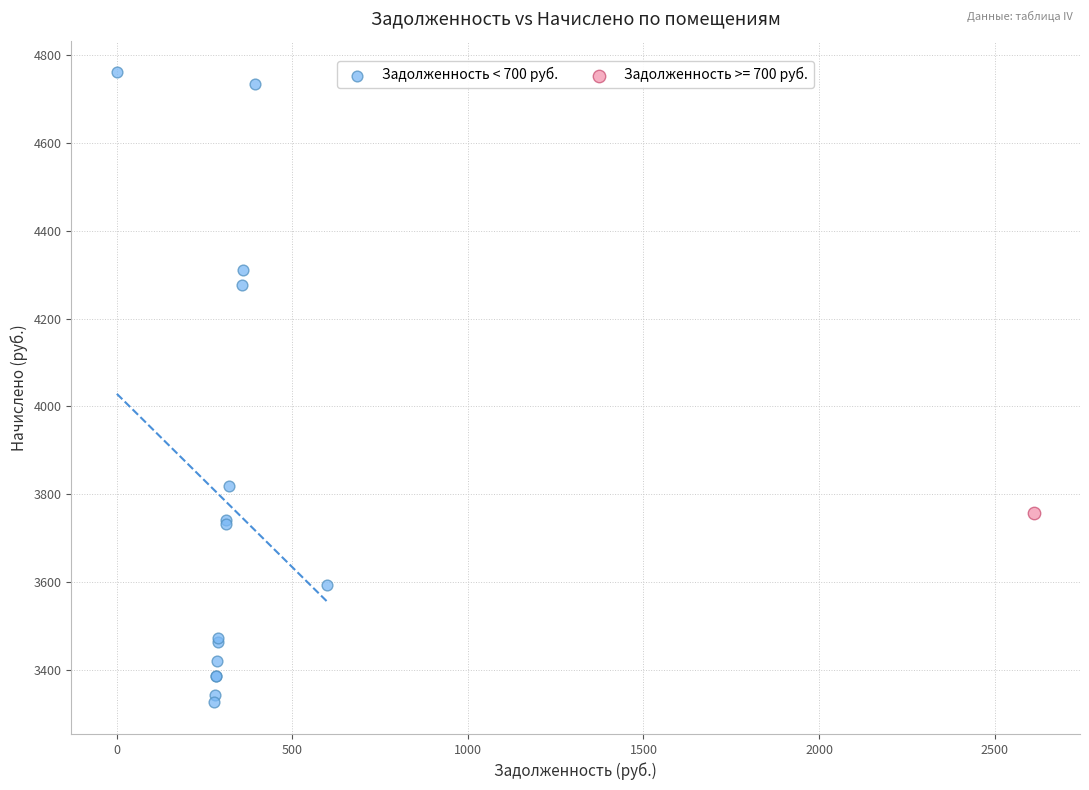

What are all the series names shown in the legend?

Задолженность < 700 руб., Задолженность >= 700 руб.